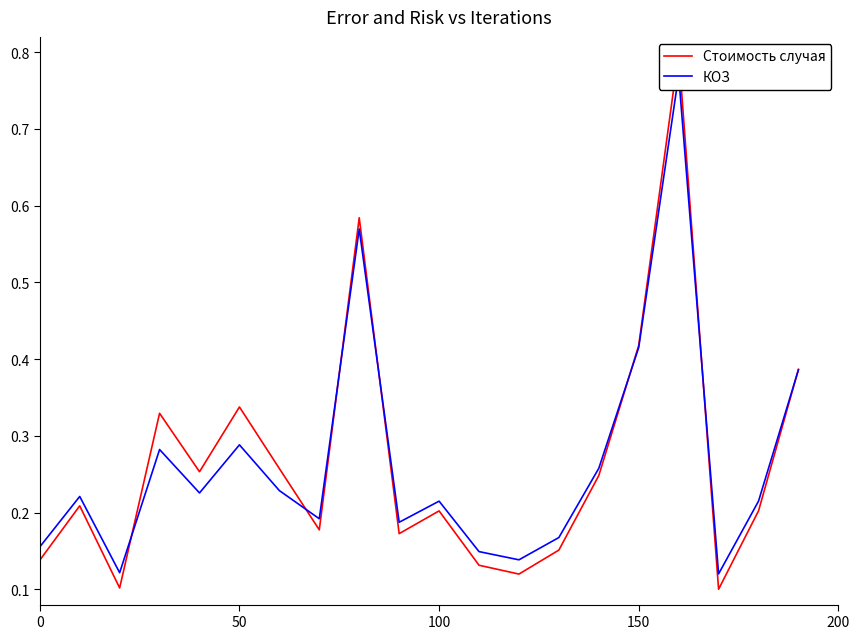

How many times do КОЗ and Стоимость случая cross each other?

7